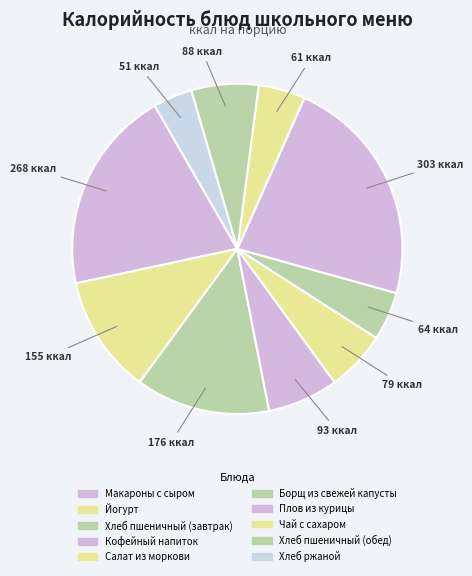

How many segments does this pie chart have?

10